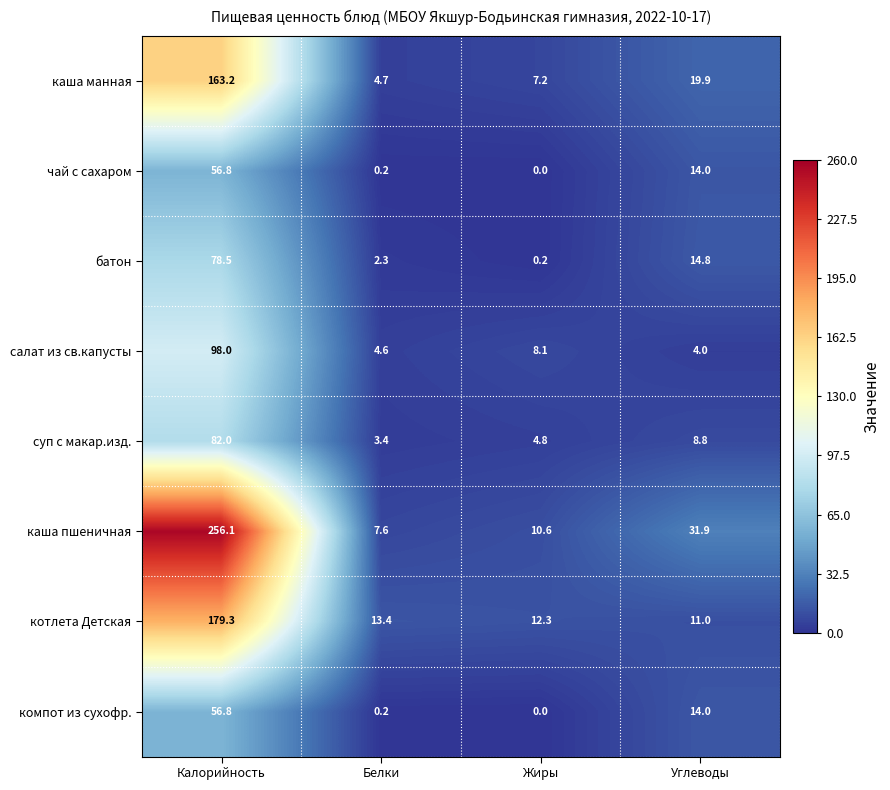

List the labels in order of чай с сахаром value, smallest first.

Жиры, Белки, Углеводы, Калорийность